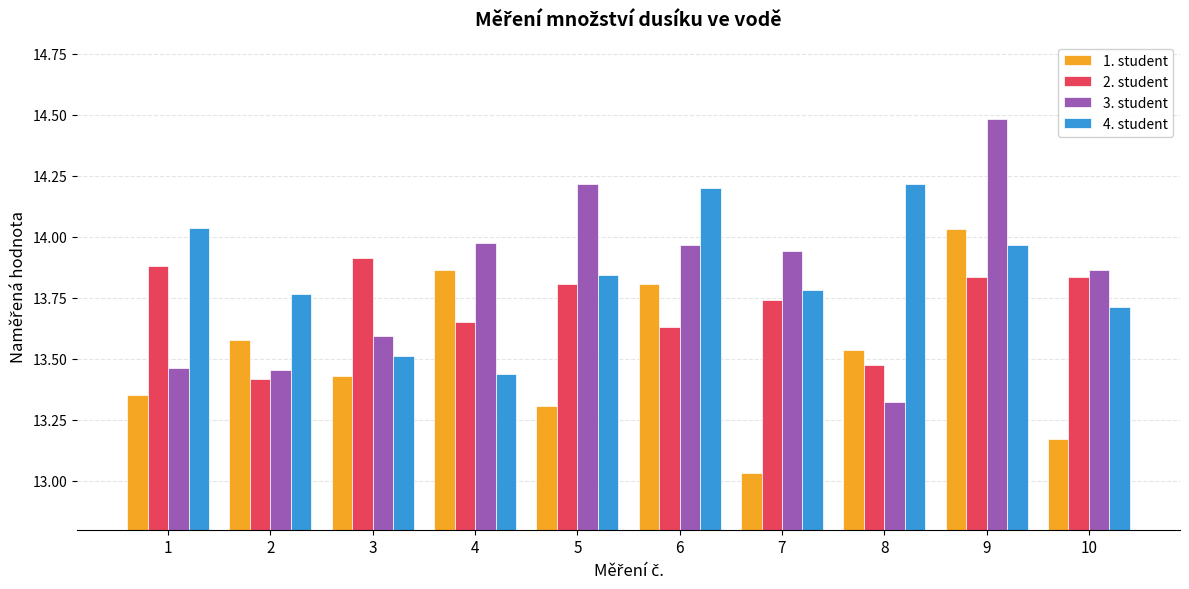

What is the difference between the maximum and minimum values in the 2. student series?

0.5